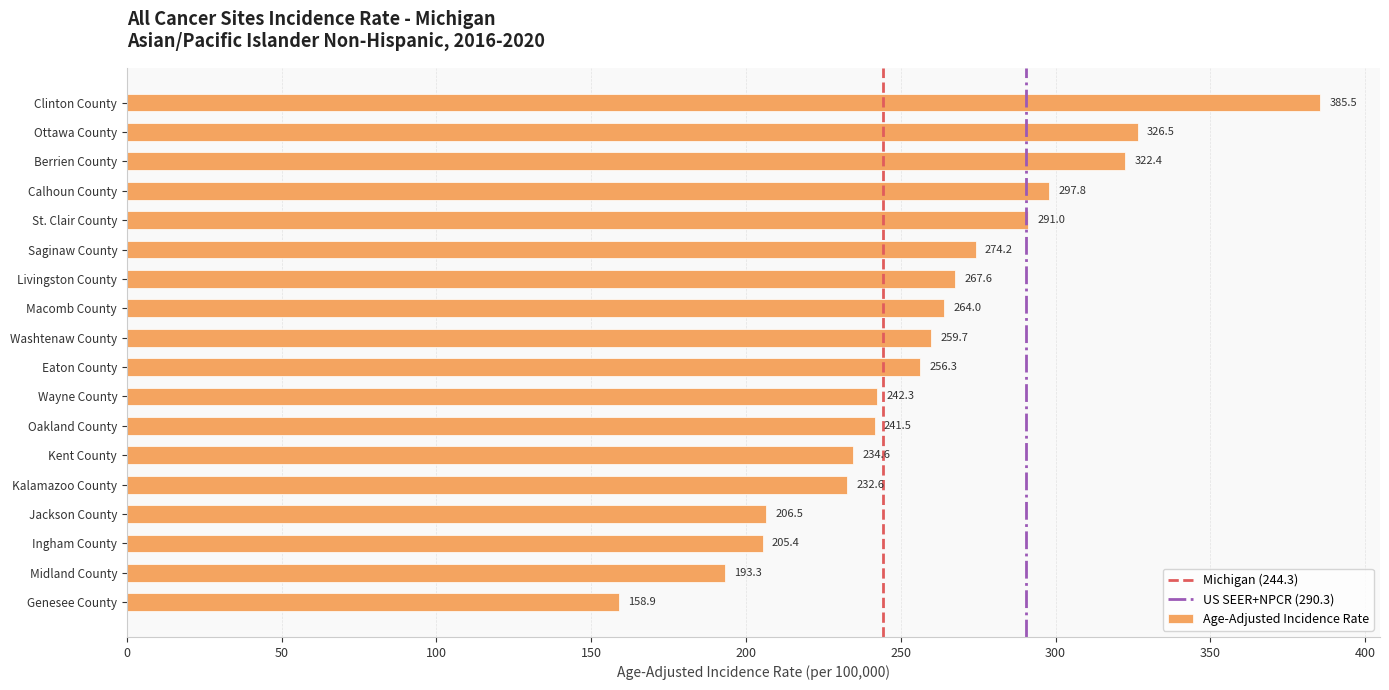

What is the minimum value shown in the chart?

158.9